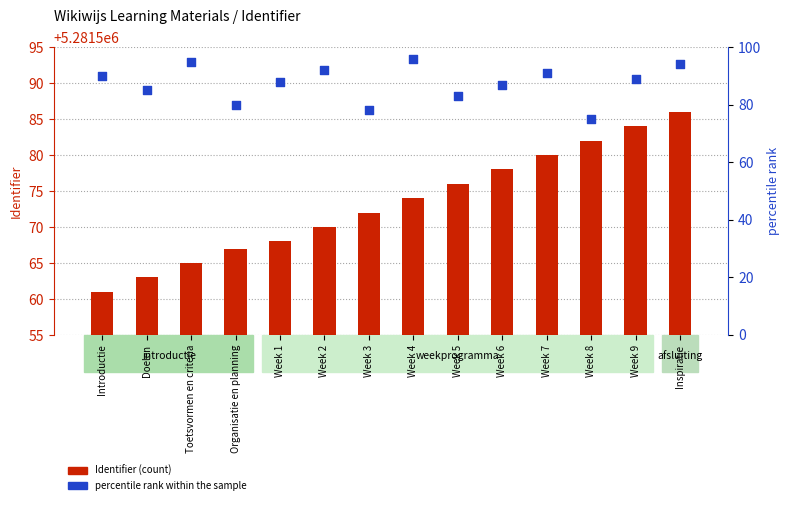

Is the value of Identifier at Week 7 greater than the value of percentile rank within the sample at Doelen?

Yes